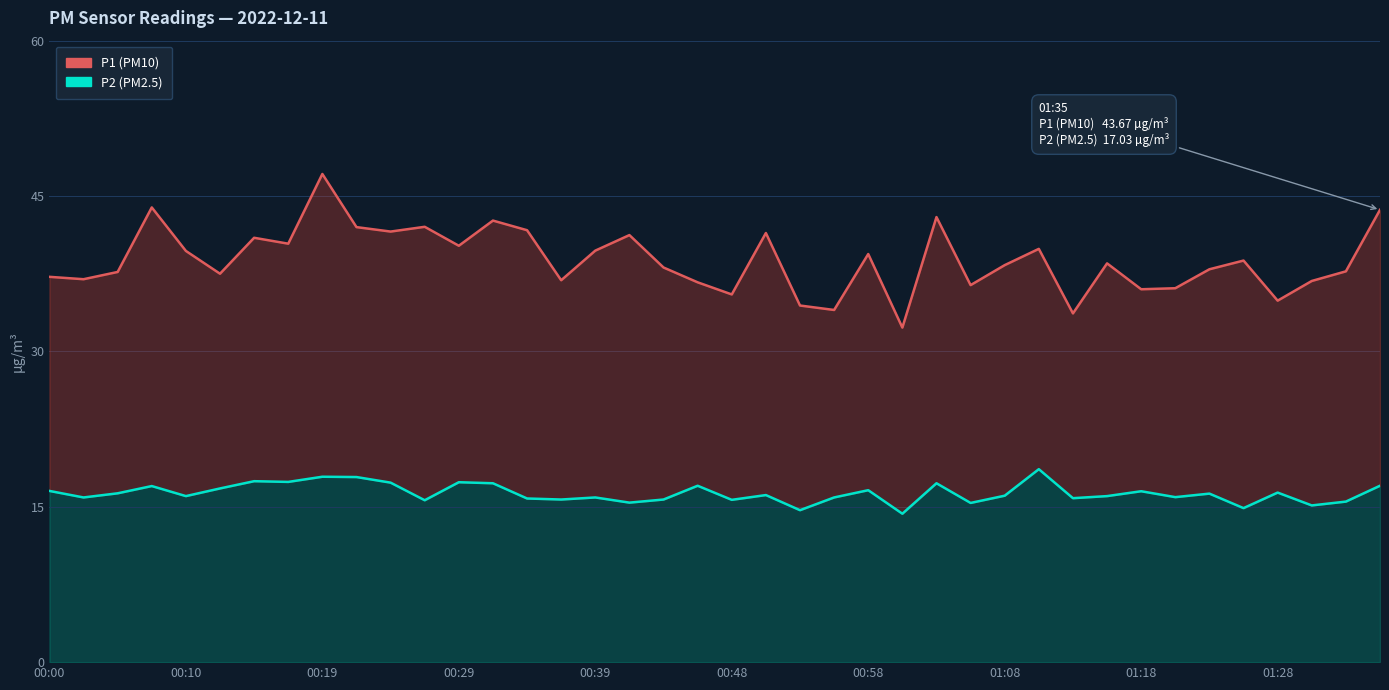

Is the value of P1 at 01:08 greater than the value of P2 at 00:39?

Yes